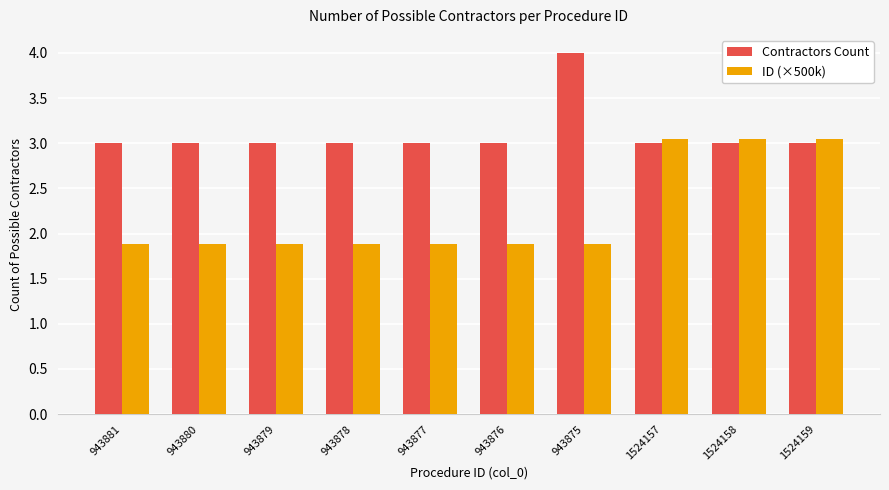

At 943875, list the series in order from smallest to largest.

ID (×500k), Contractors Count